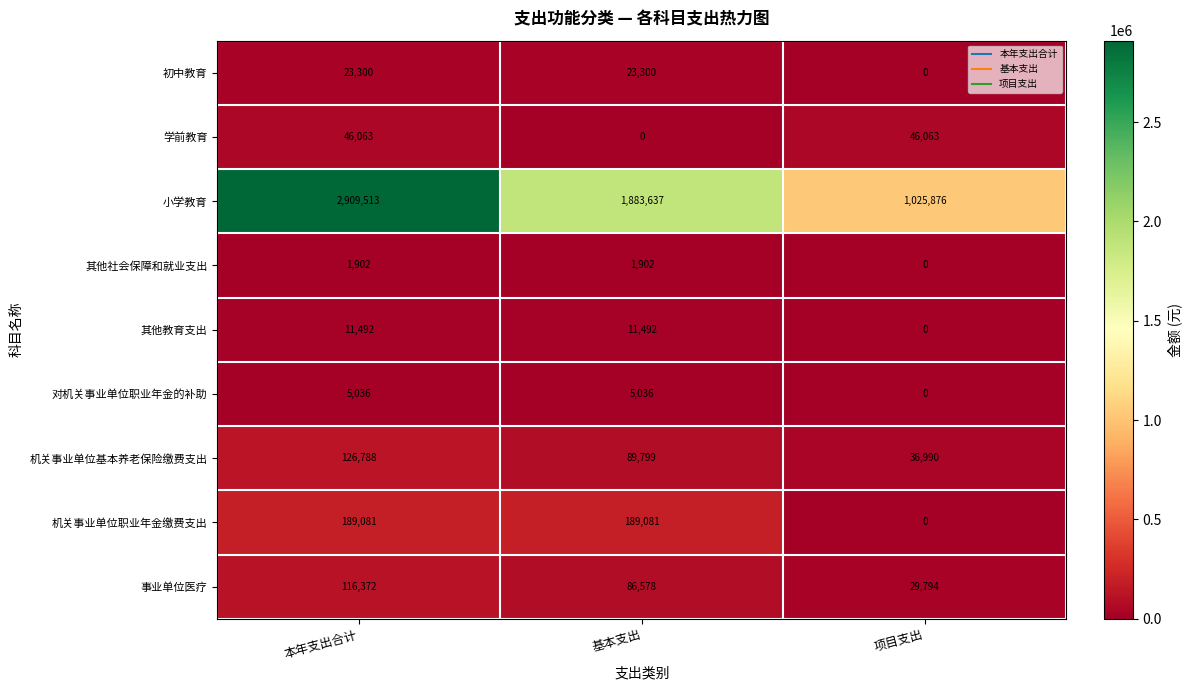

Between 本年支出合计 and 基本支出, which series saw the biggest shift?

小学教育